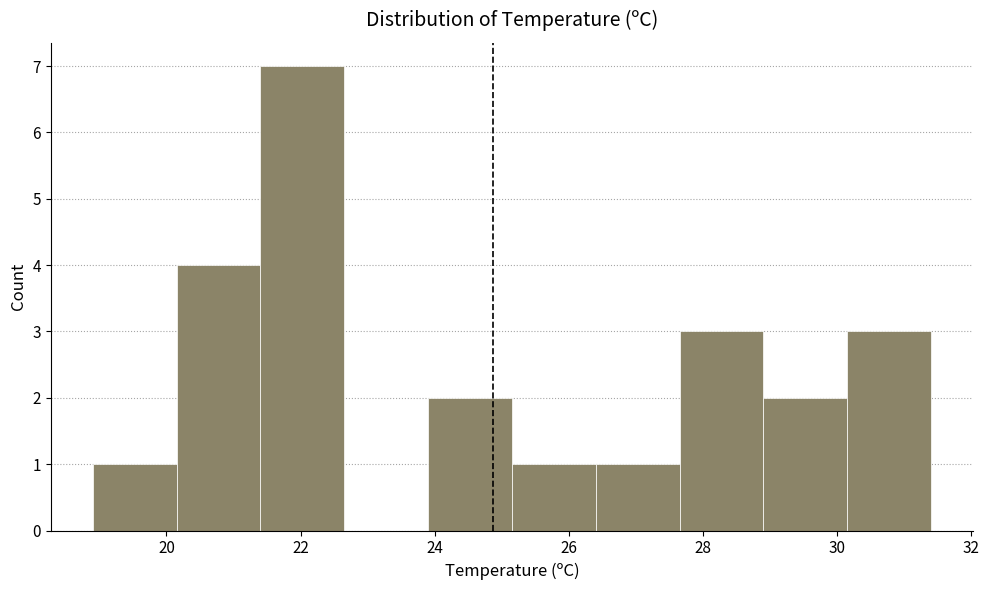

Over which range of the x-axis is the bar tallest?

21.40 to 22.65